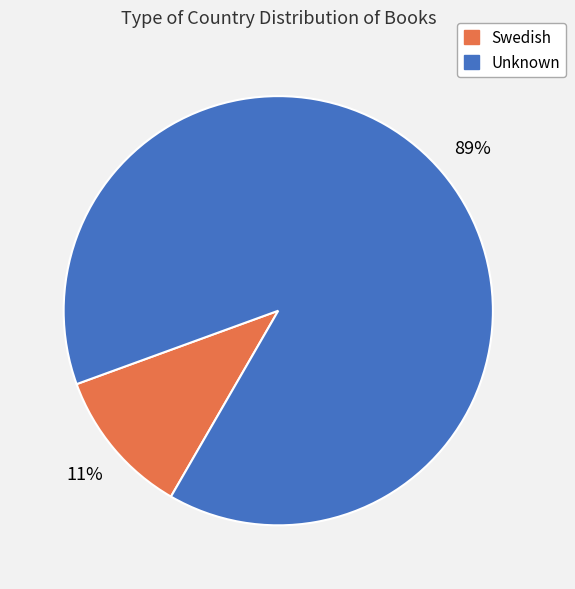

Approximately how many times larger is the value at Swedish compared to Unknown?

0.1